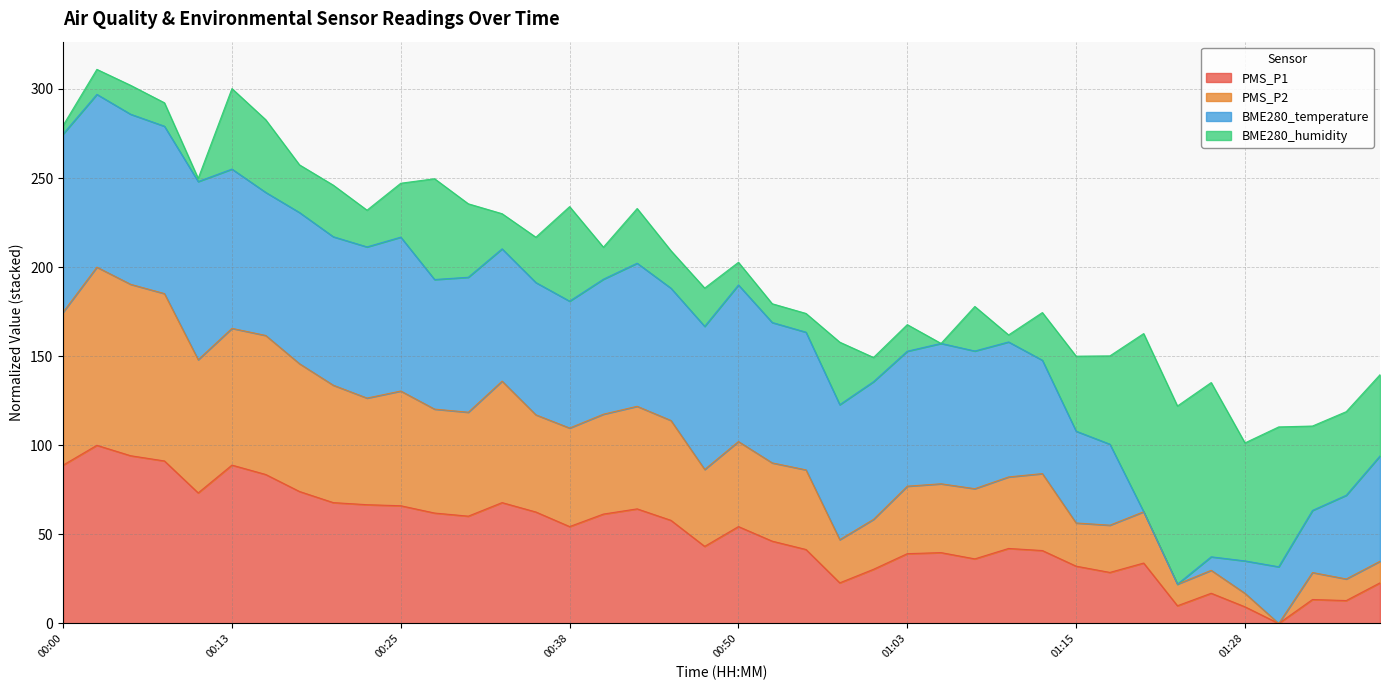

The PMS_P1 series shows 131.6 at 00:13. True or false?

False